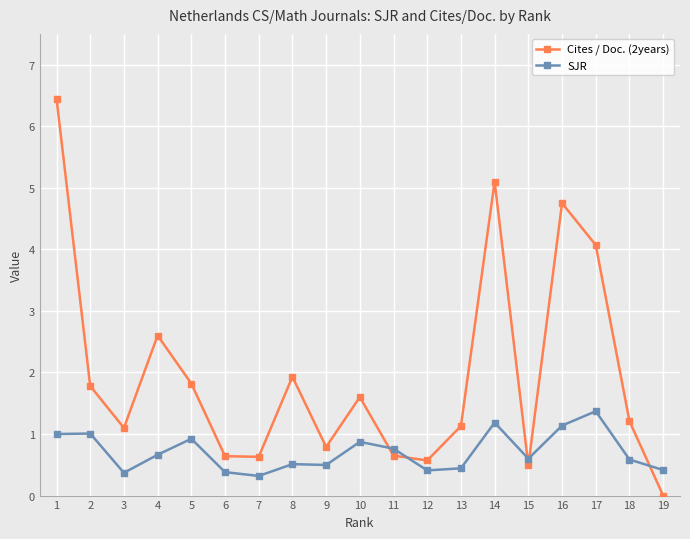

Is it true that SJR equals 0.8 at 11?

True